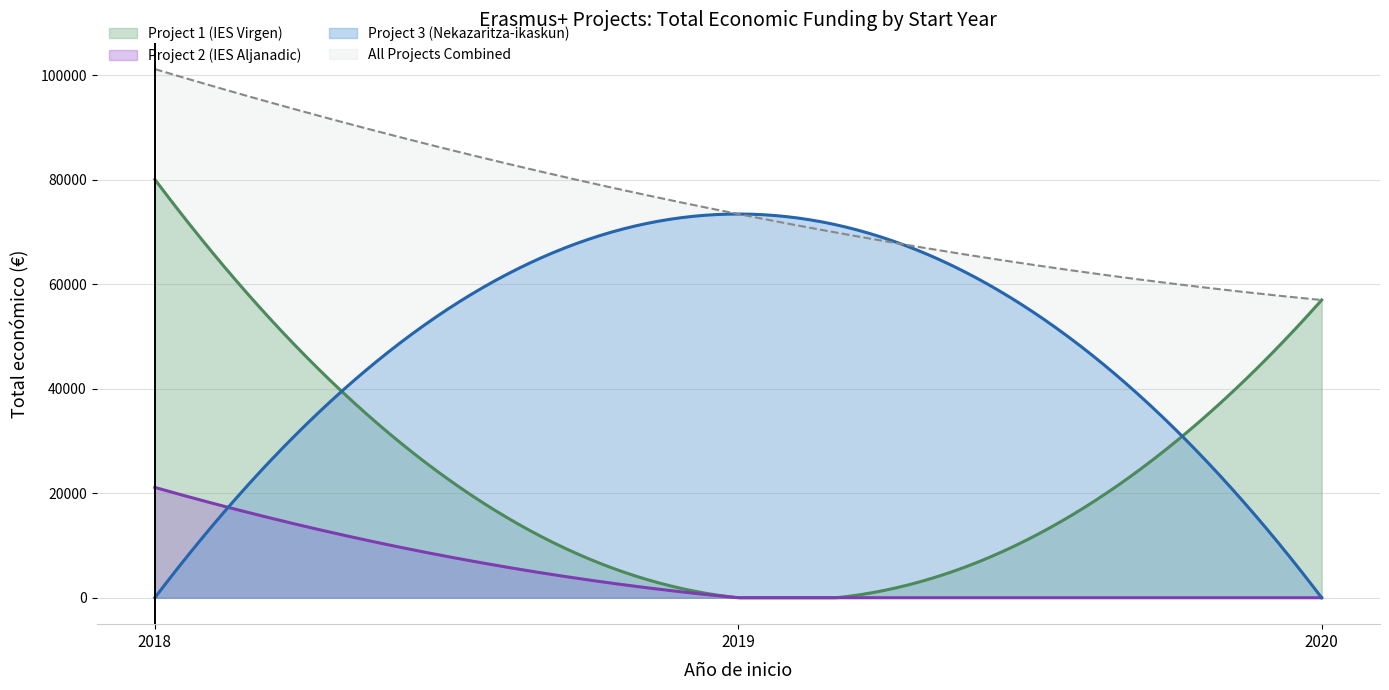

How many lines are shown in the chart?

4